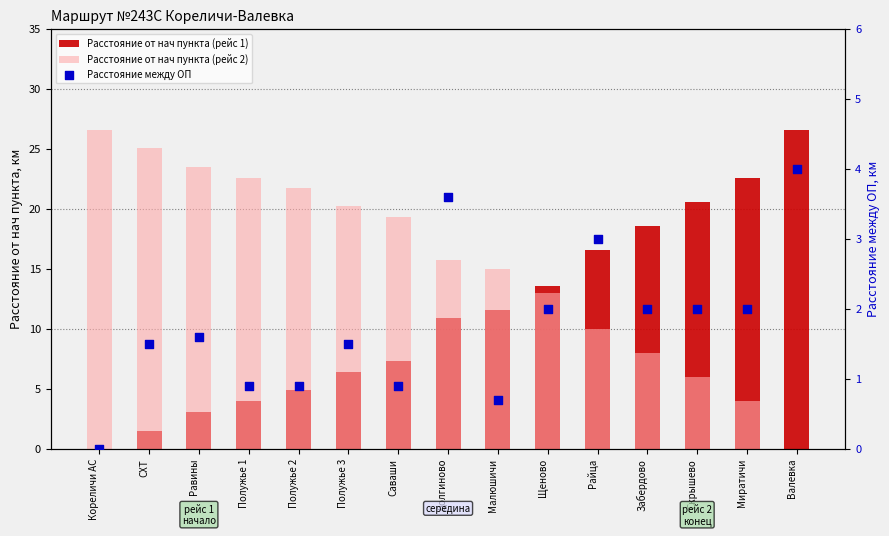

Which series has the largest total across all categories?

Расстояние от нач пункта (рейс 2)